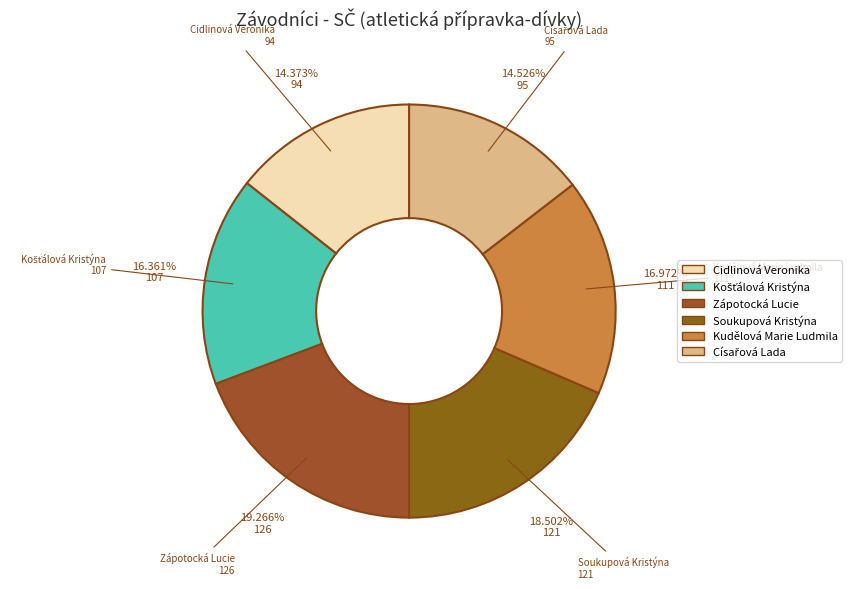

What is the largest slice in the pie chart?

Zápotocká Lucie